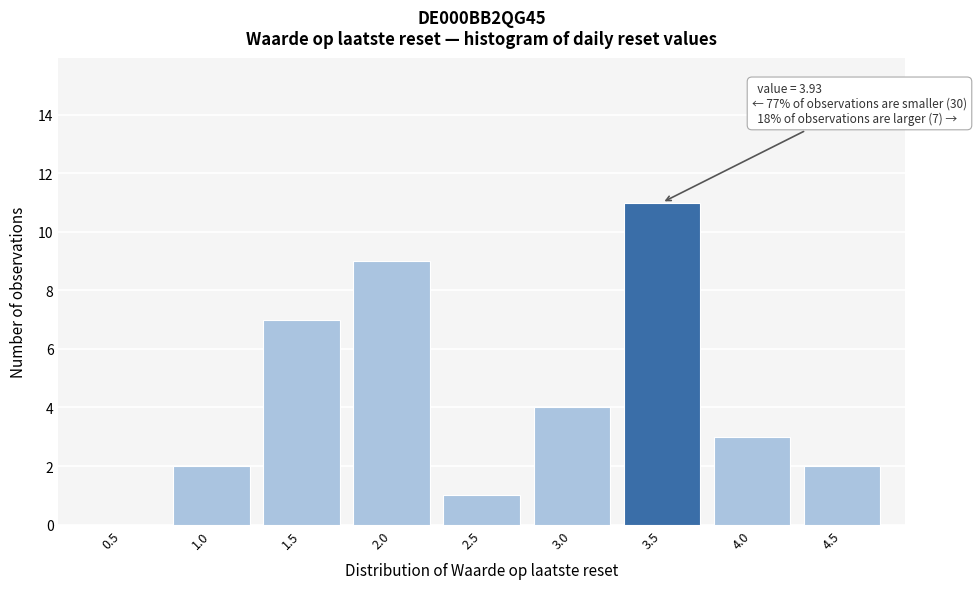

Reading left to right, what are all the values shown in this chart?

0.5=0	1.0=2	1.5=7	2.0=9	2.5=1	3.0=4	3.5=11	4.0=3	4.5=2